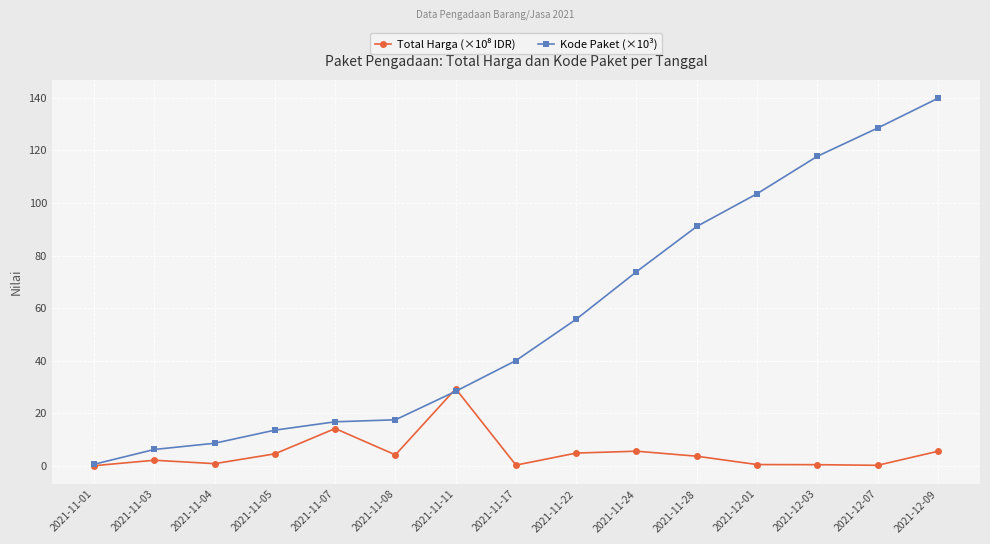

What is the approximate value of Kode Paket (×10³) at 2021-12-07?

128.5